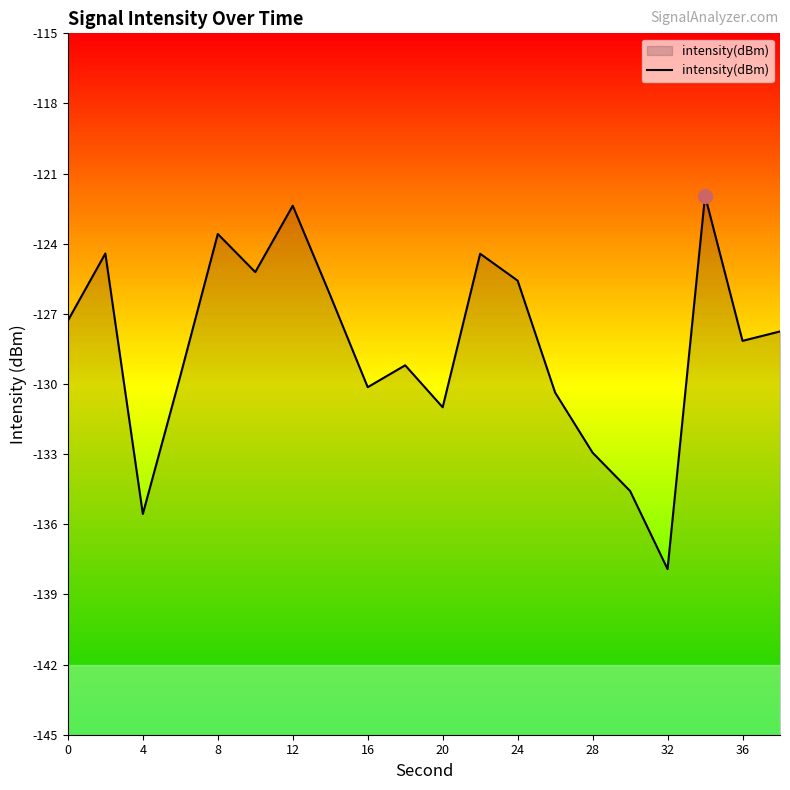

Which has a higher value, 16 or 8?

8